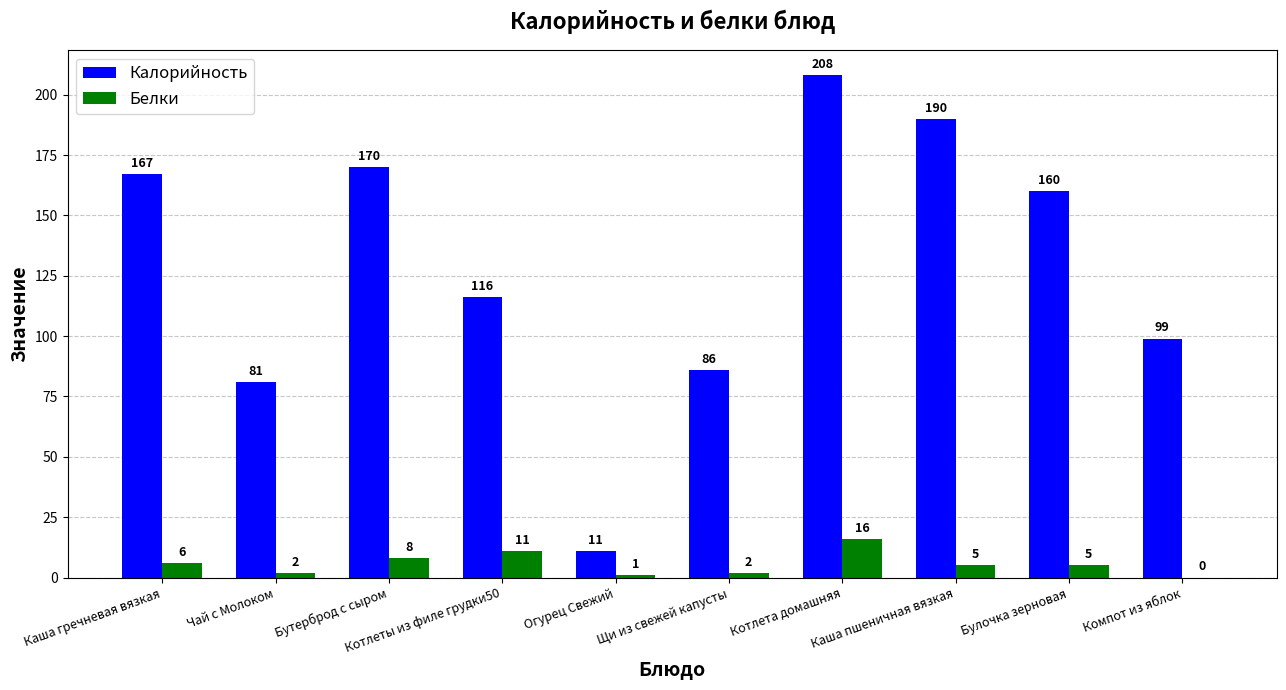

Where is Калорийность nearest to the value 109?

Котлеты из филе грудки50